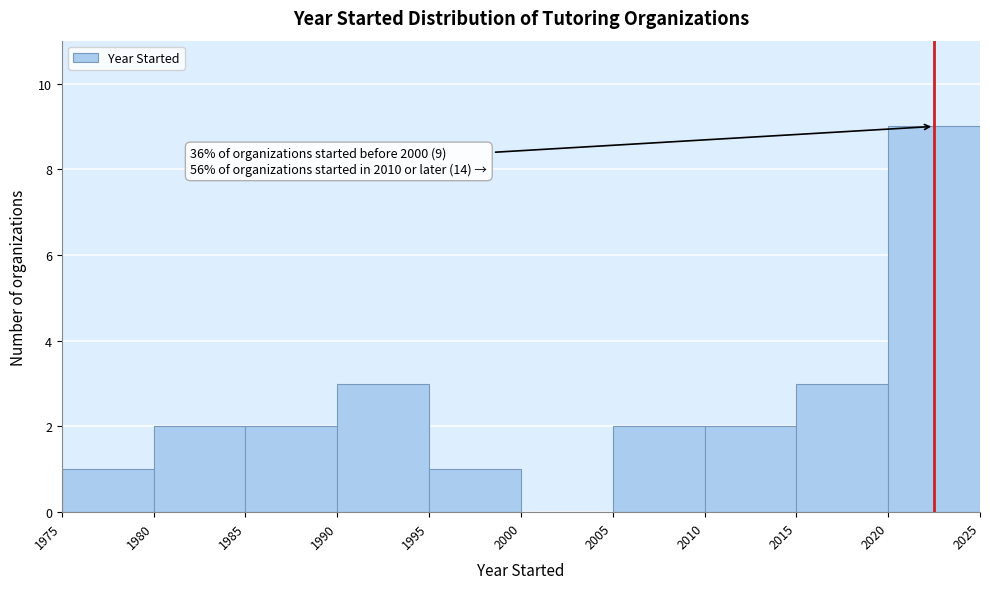

Over which range of the x-axis is the bar tallest?

2020 to 2025